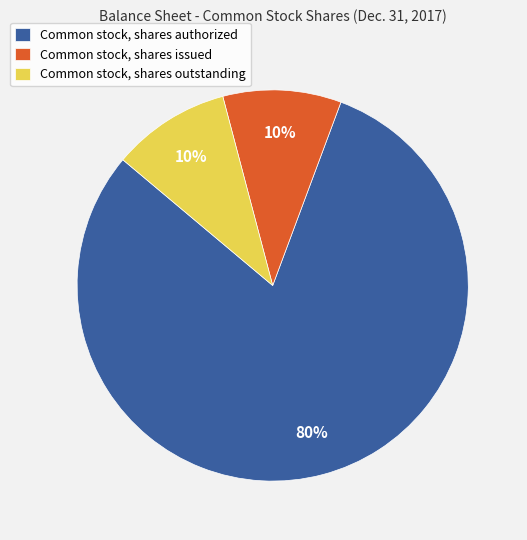

What percentage is the Common stock, shares issued slice, to the nearest percent?

10%